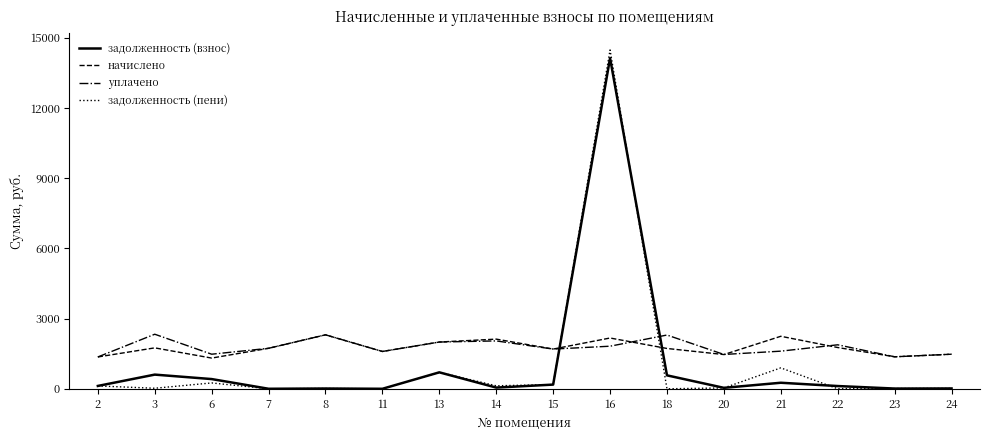

What is the lowest value of the уплачено series?

1360.1